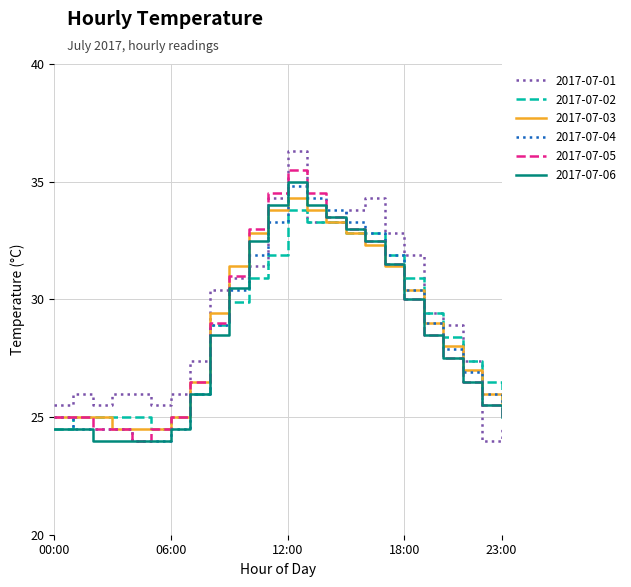

Which series has the widest spread of values?

2017-07-01